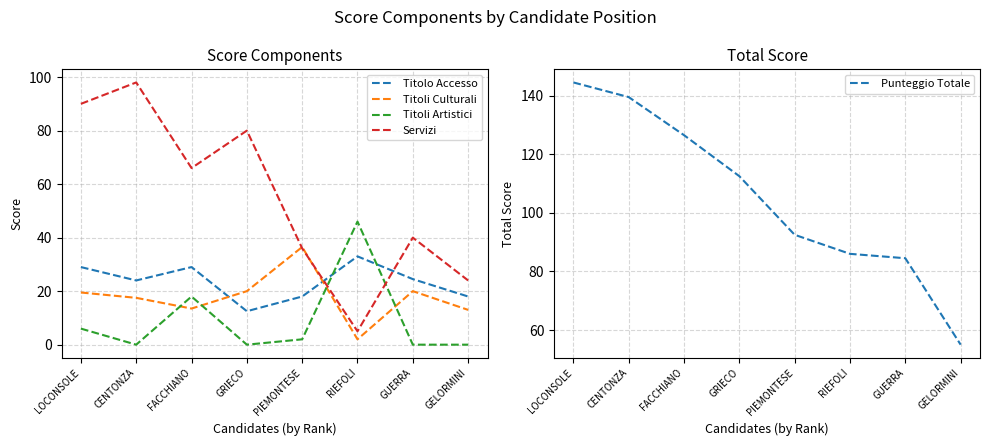

What position from the left is PIEMONTESE?

5